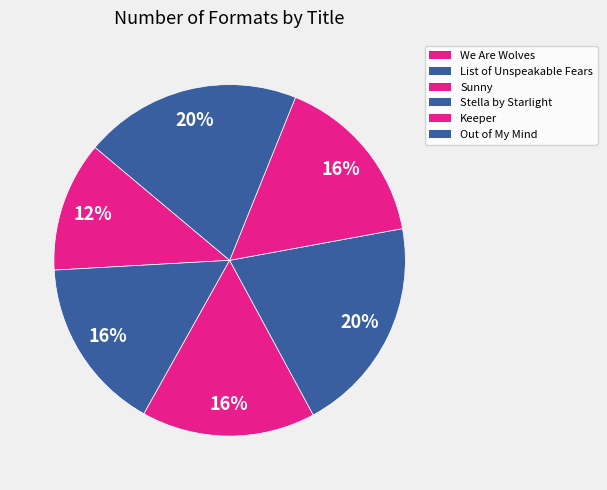

Count the number of slices in the pie.

6